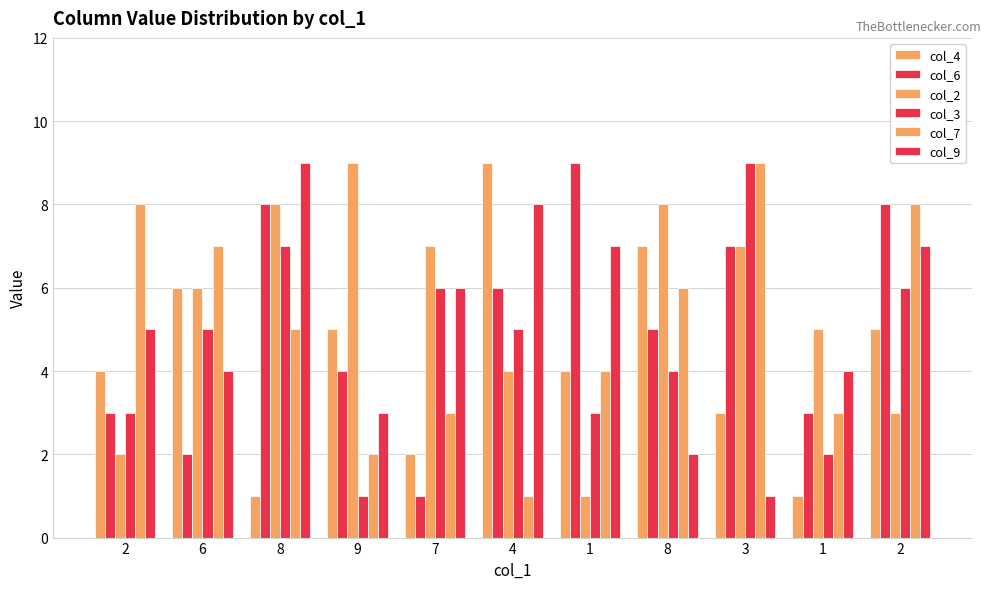

Count the col_7 values in the range 3 to 8.

8